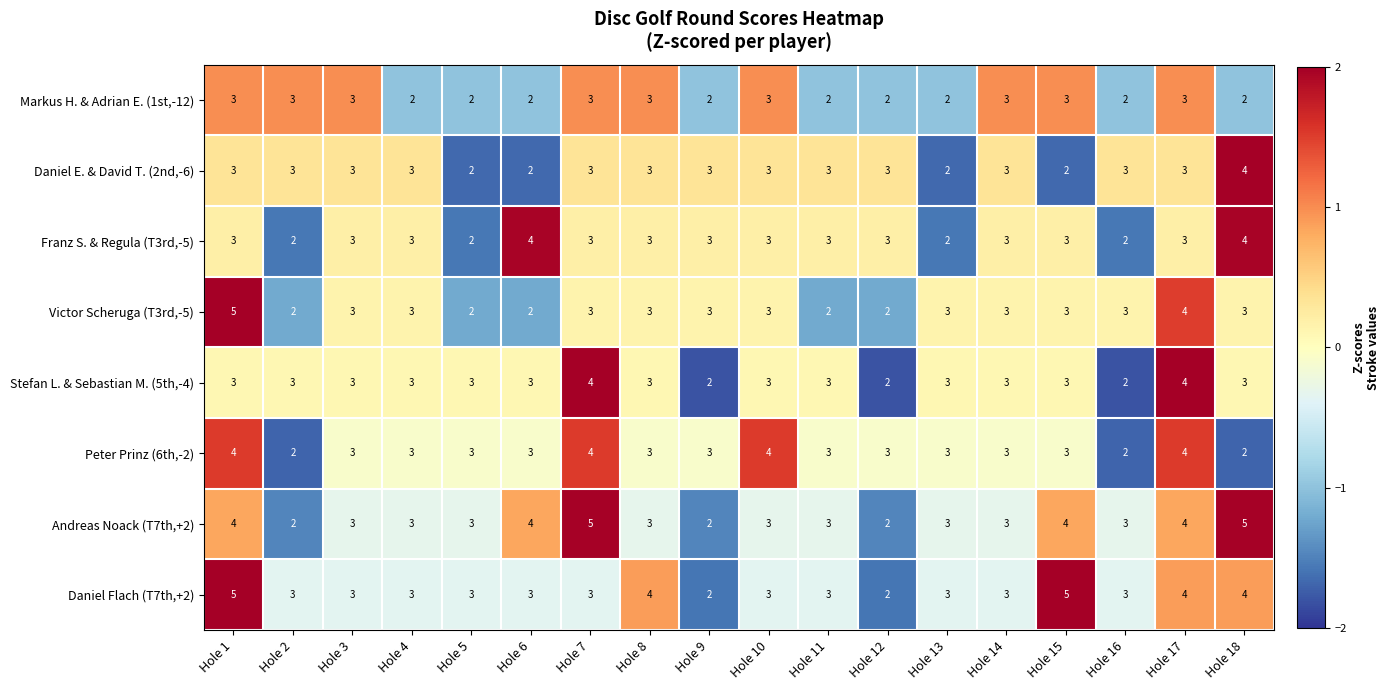

What is the maximum value for Andreas Noack (T7th,+2)?

5